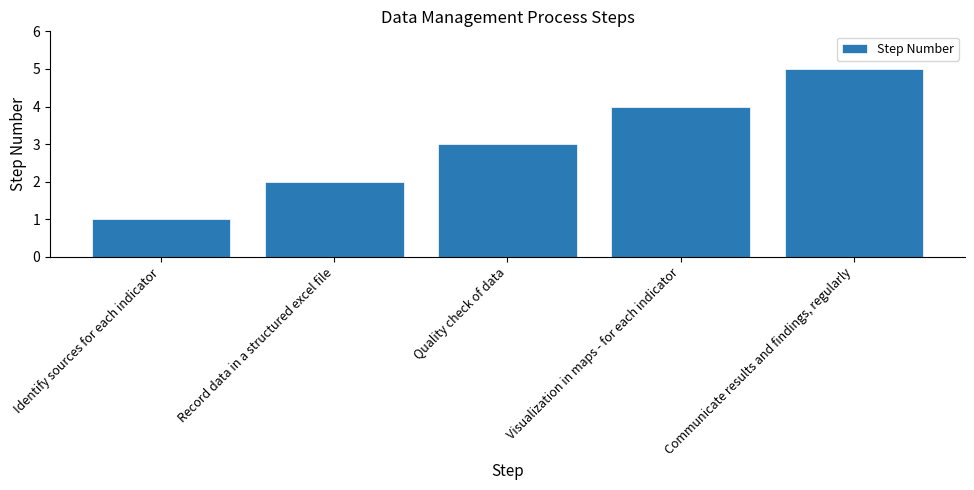

Which category has the highest value across all series?

Communicate results and findings, regularly